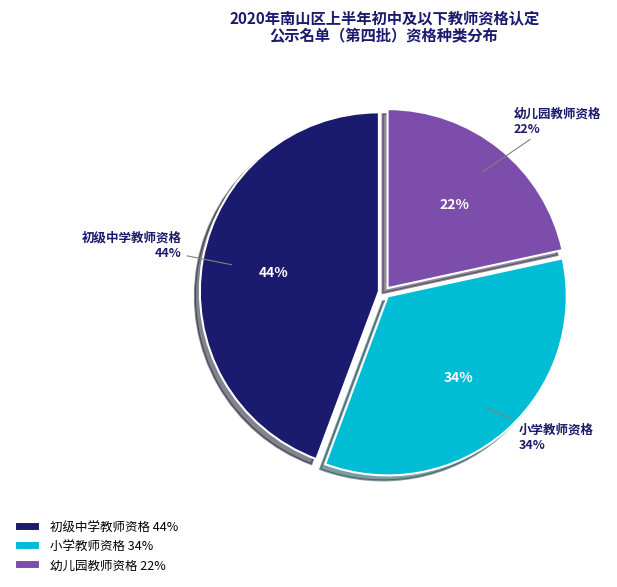

To the nearest percent, what is the average slice percentage?

33%